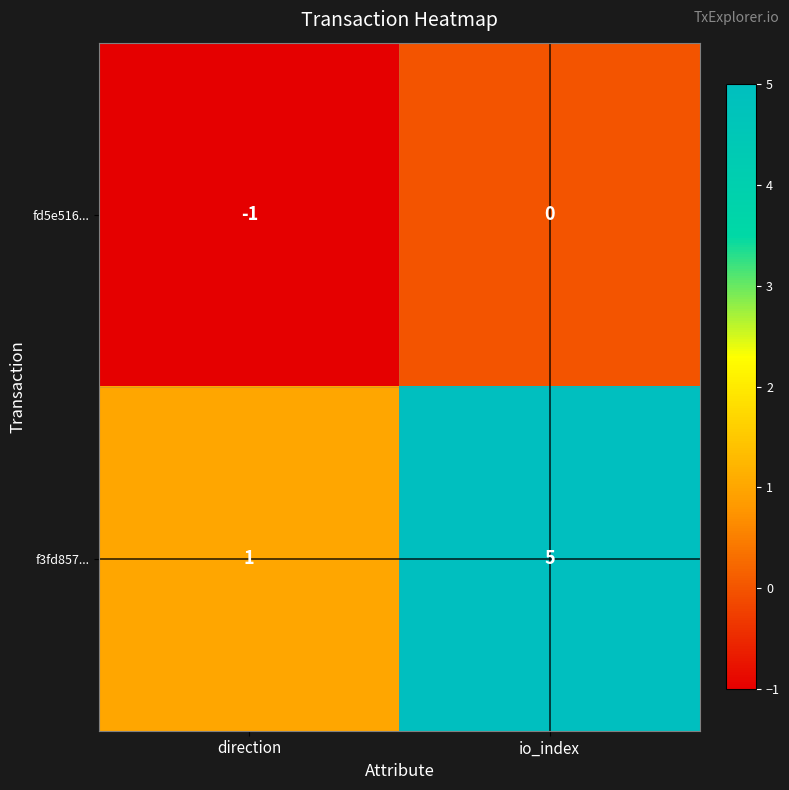

Rank the series by their average value, from lowest to highest.

fd5e516..., f3fd857...